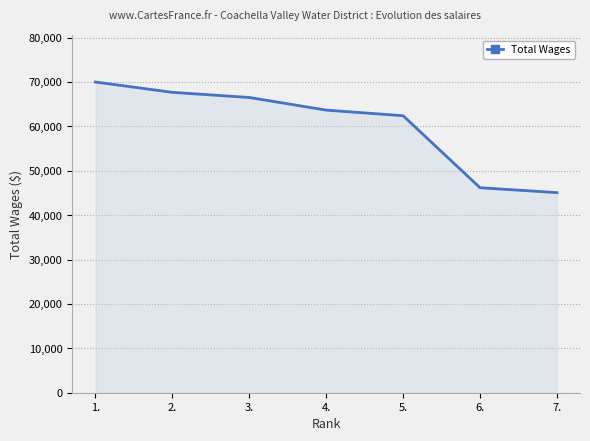

What position from the left is 6.?

6